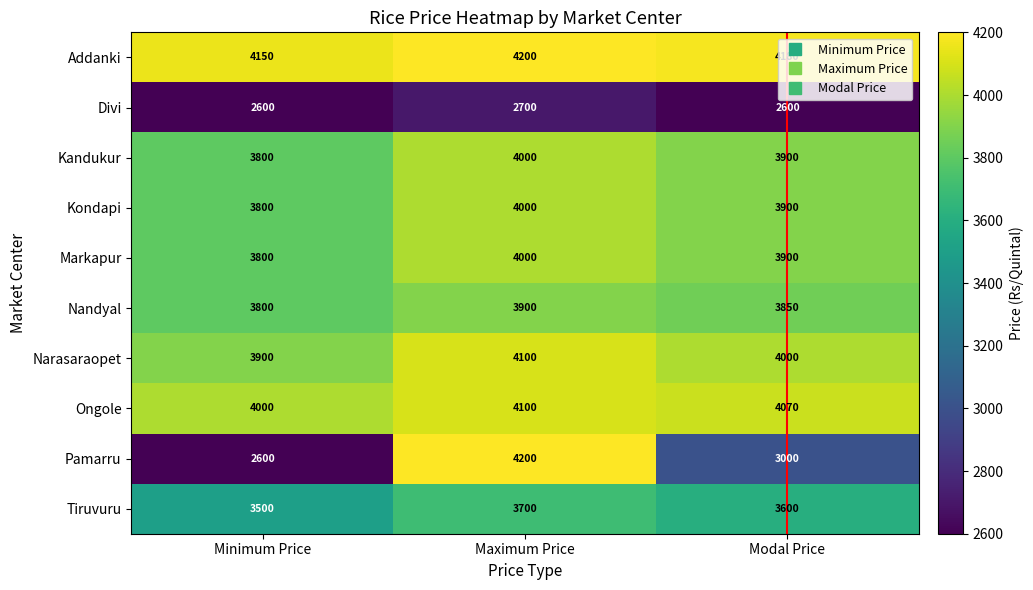

Which series changed the most between Maximum Price and Modal Price?

Pamarru